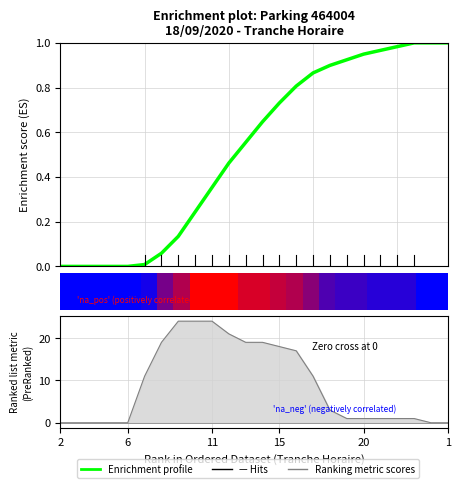

What is the change in value from 12 to 13?

+0.1